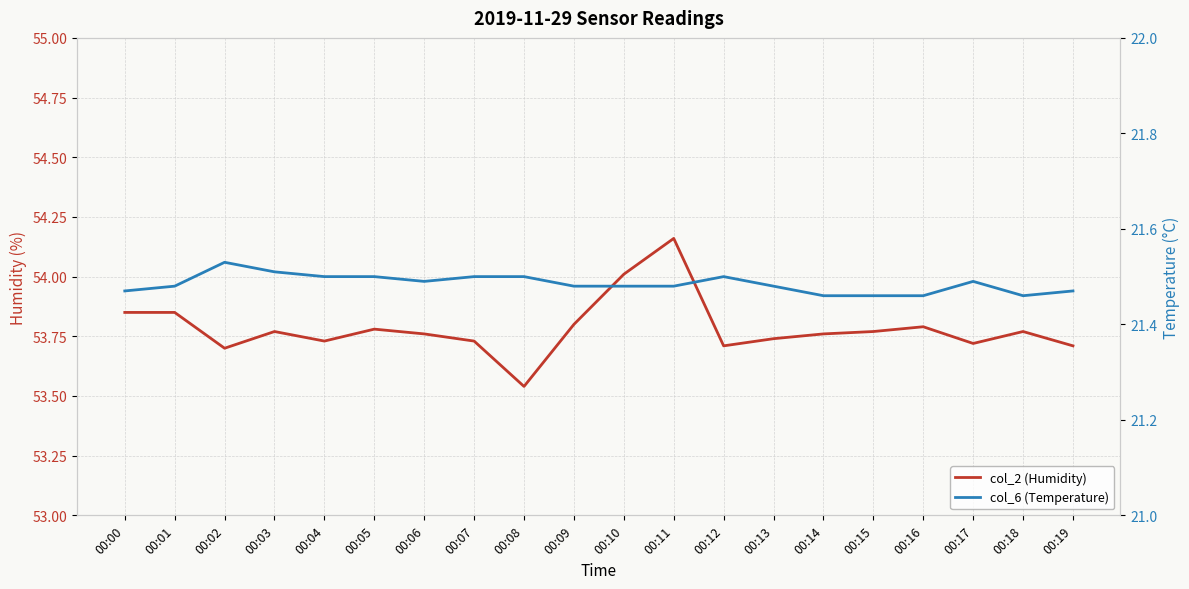

What is the difference between the maximum and second lowest values in the col_2 (Humidity) series?

0.5